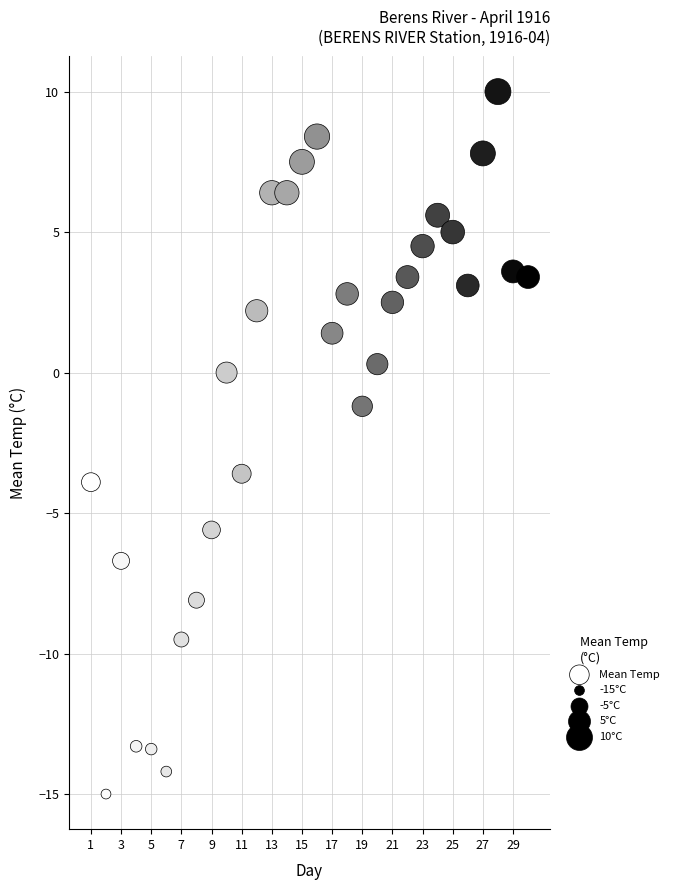

What is the range of X values (max minus min)?

29.0